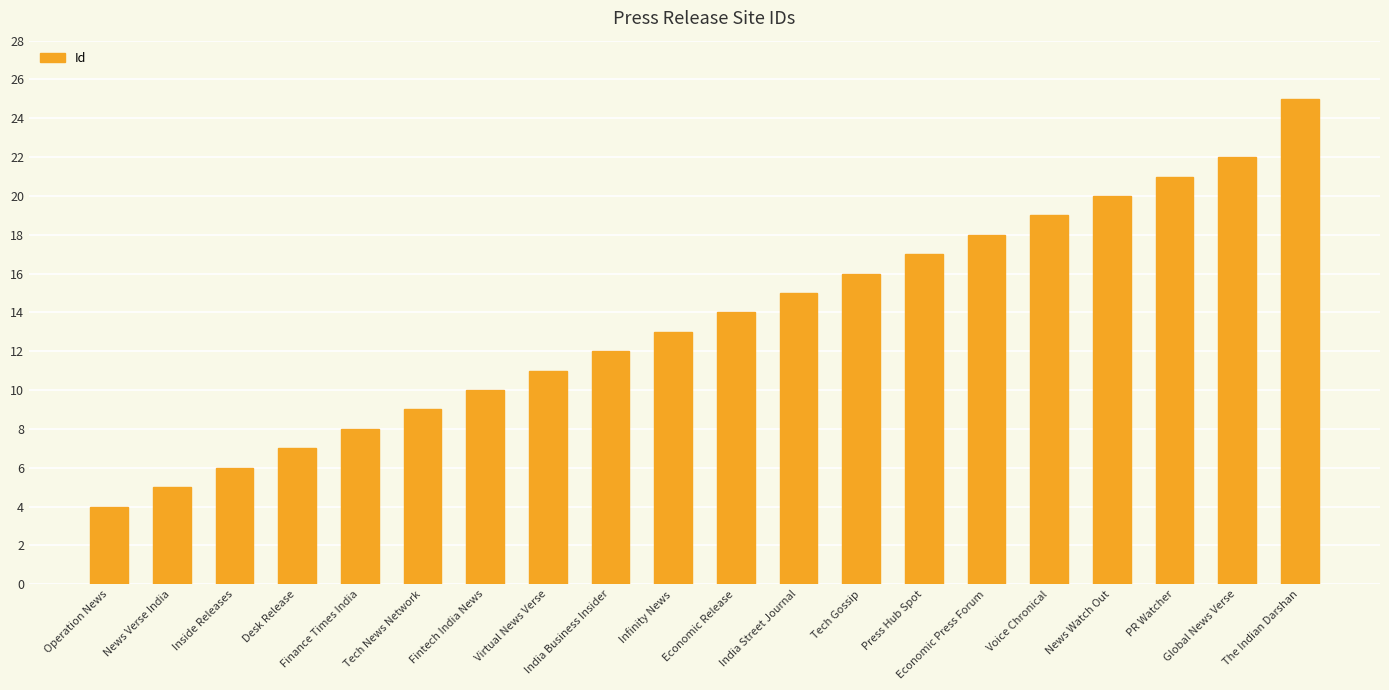

What is the smallest value displayed?

4